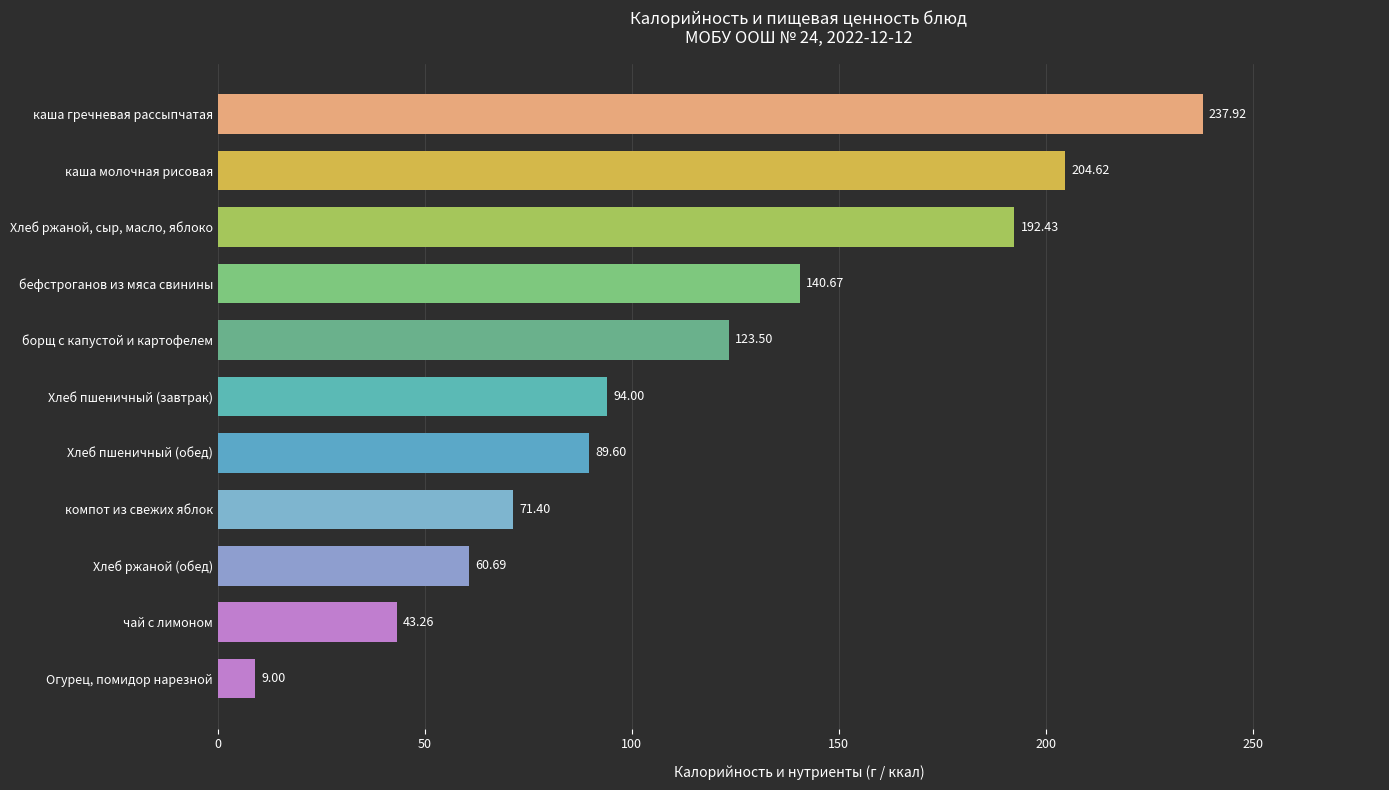

At which label is the value closest to 123?

борщ с капустой и картофелем